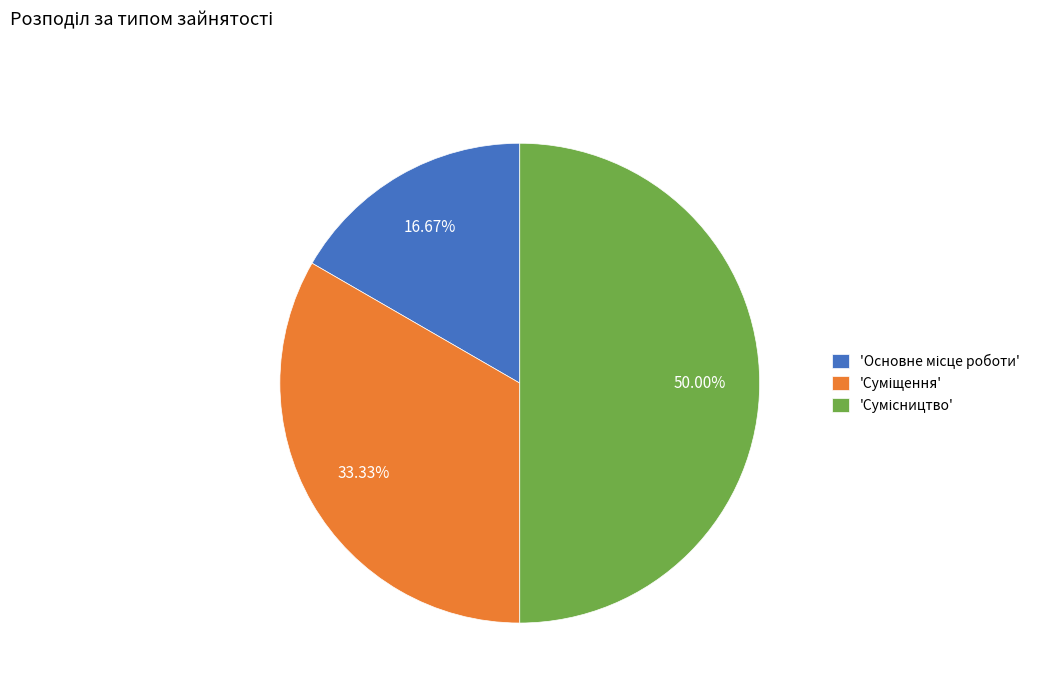

Which category has the smallest portion of the pie?

Основне місце роботи